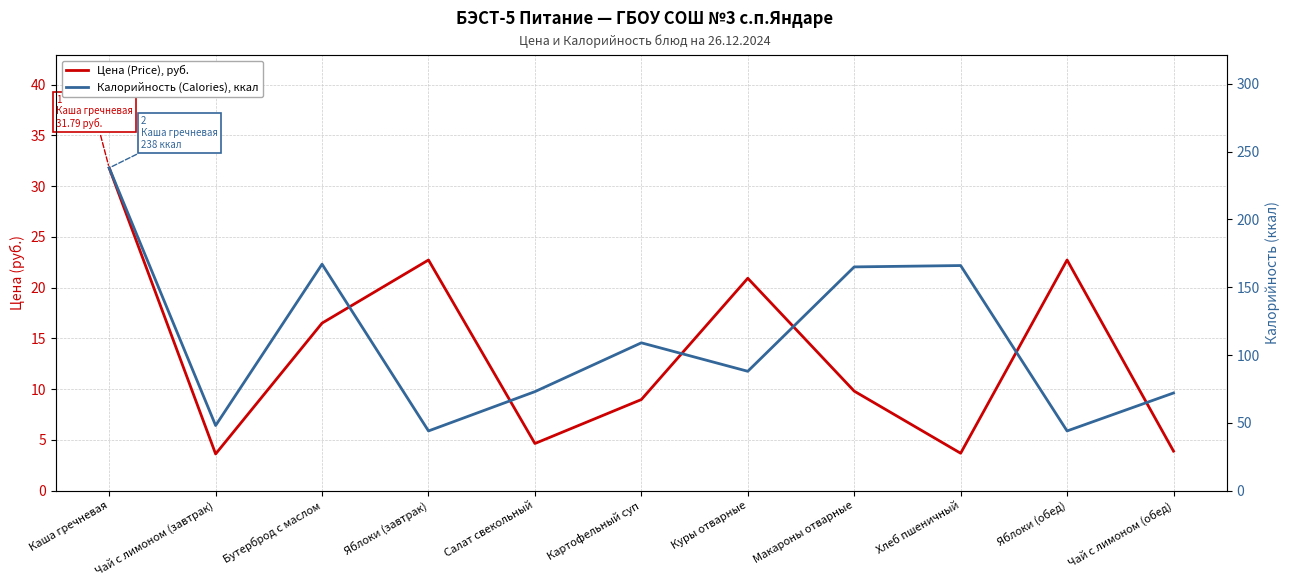

True or false: Калорийность (Calories), ккал has a value of 254.0 at Макароны отварные.

False